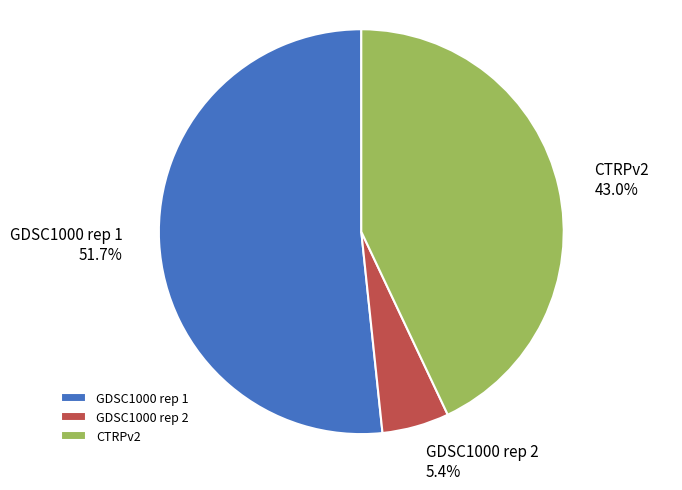

Count the number of slices in the pie.

3